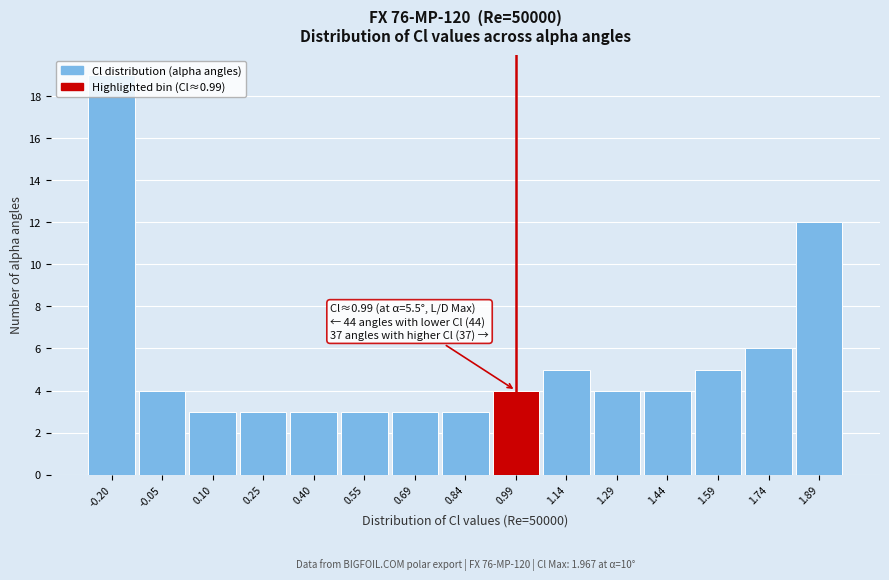

Which range on the x-axis has the tallest bar?

-0.28 to -0.12